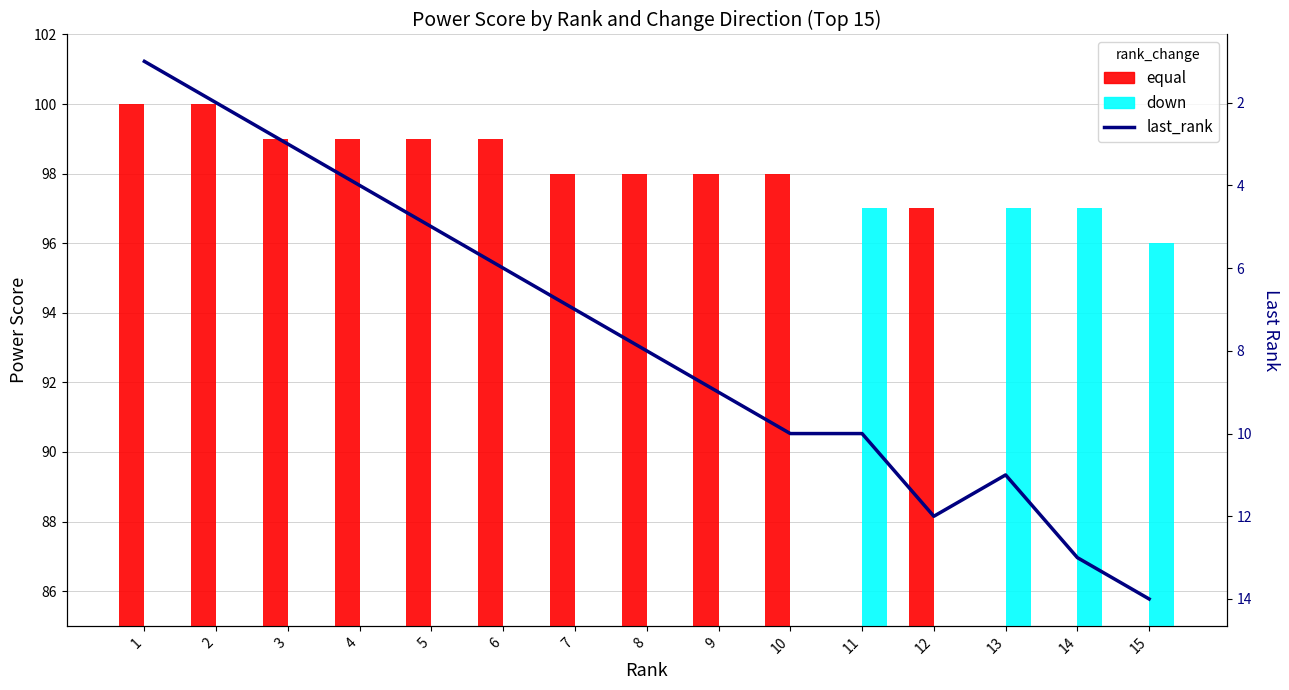

Does the chart contain any negative values?

No